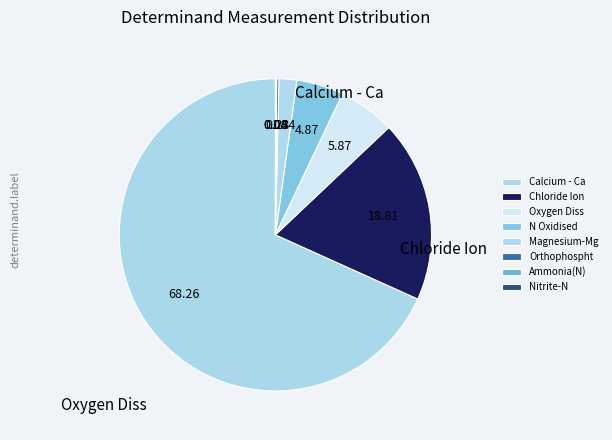

Does any single category account for the majority?

Yes